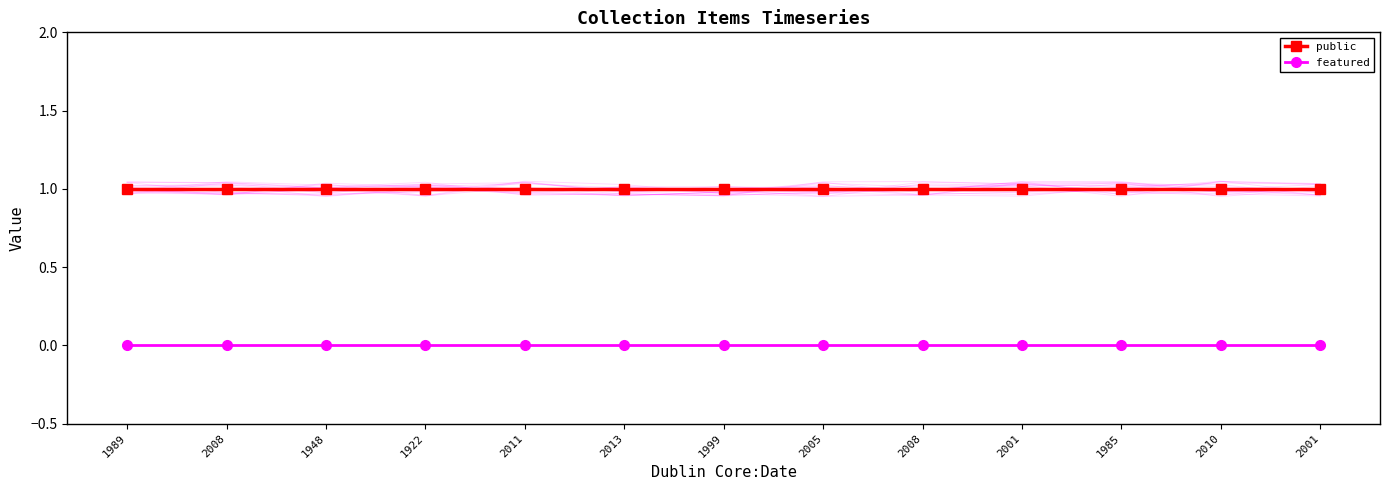

What is the label of the 1st point from the right?

2001